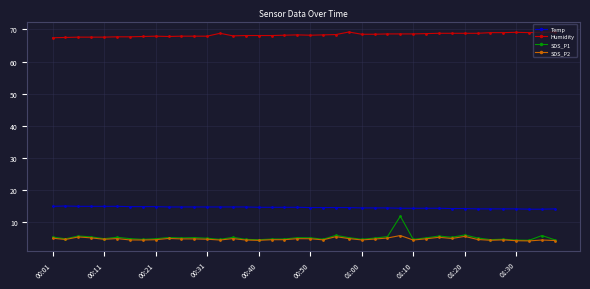

At how many categories does at least one series exceed 37?

40